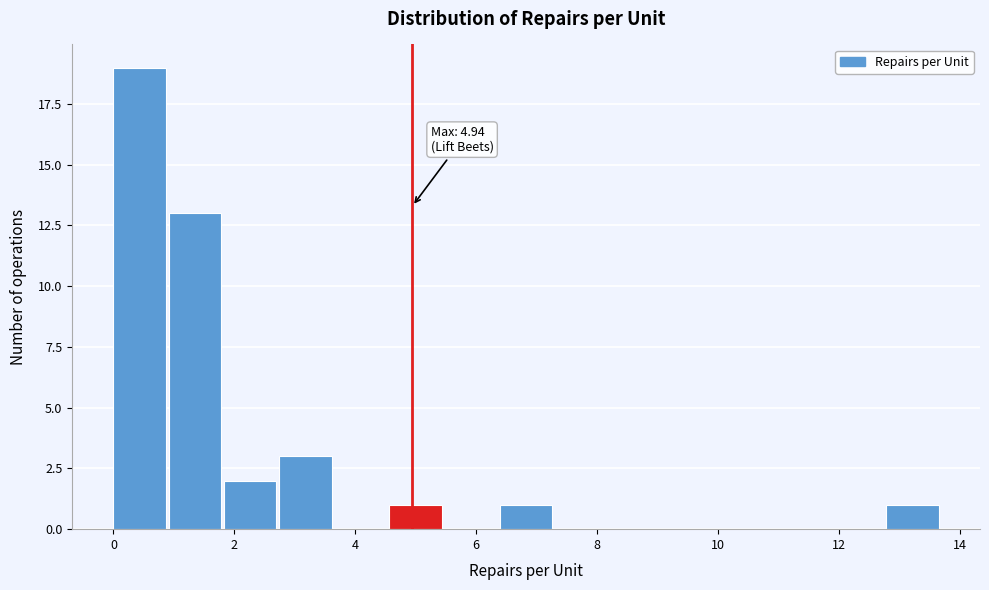

Which range on the x-axis has the tallest bar?

0.0 to 1.0